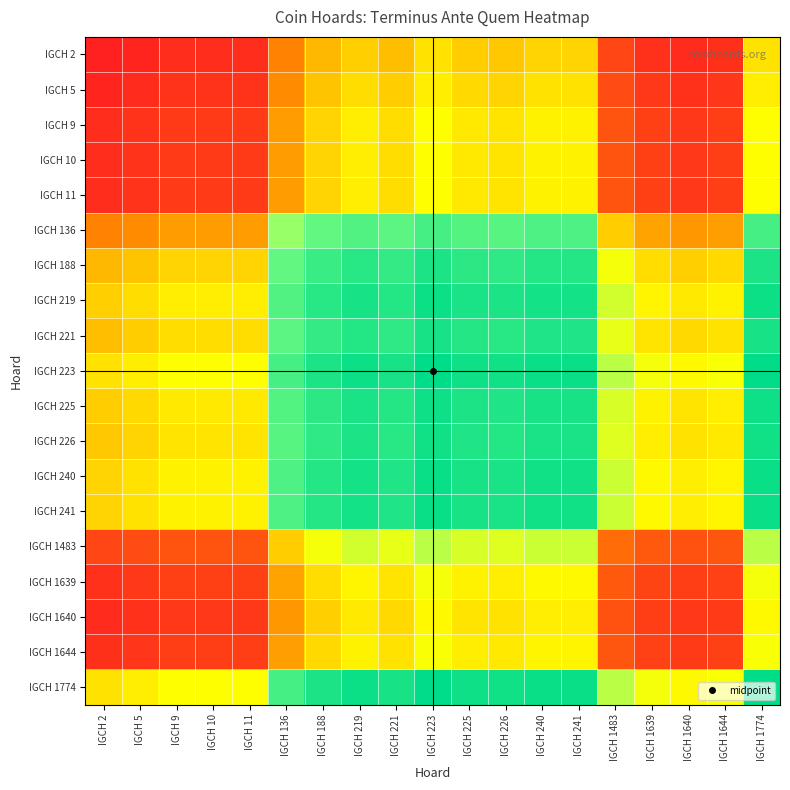

Count the number of data series in this chart.

19